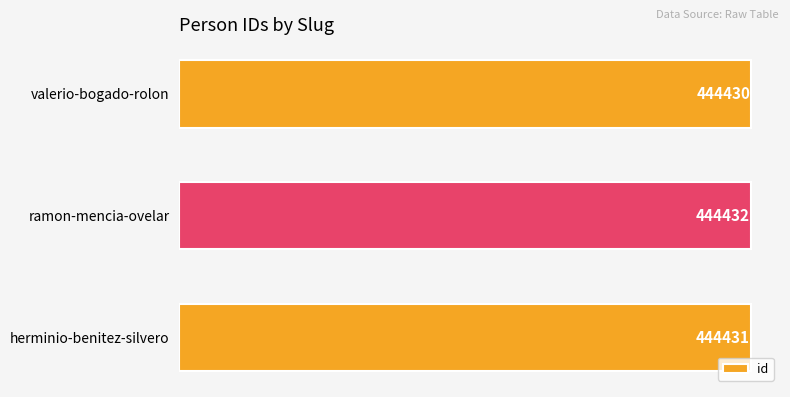

What is the change in value from herminio-benitez-silvero to ramon-mencia-ovelar?

+1